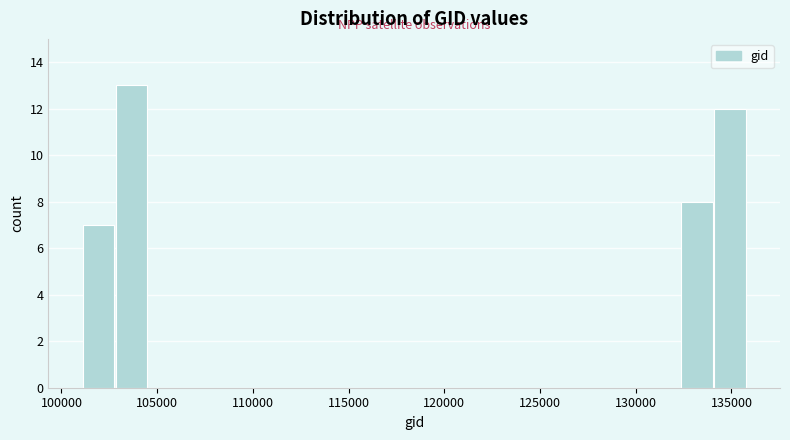

Around what value on the x-axis is the tallest bar? Give the approximate position of its centre, as read against the axis.

103500